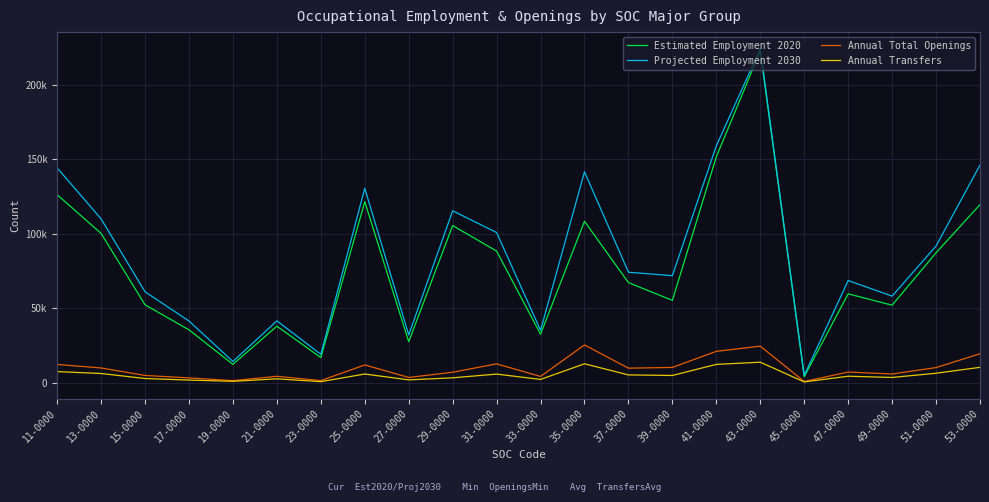

Reading left to right, list all the values displayed in this chart.

Estimated Employment 2020: 11-0000=126319	13-0000=100311	15-0000=52316	17-0000=35505	19-0000=12301	21-0000=37964	23-0000=16858	25-0000=121665	27-0000=27512	29-0000=105600	31-0000=88415	33-0000=32562	35-0000=108444	37-0000=67234	39-0000=55303	41-0000=151824	43-0000=222882	45-0000=4030	47-0000=59693	49-0000=52069	51-0000=87283	53-0000=119666
Projected Employment 2030: 11-0000=144353	13-0000=110061	15-0000=61084	17-0000=41423	19-0000=14222	21-0000=41537	23-0000=19047	25-0000=130598	27-0000=32112	29-0000=115511	31-0000=100917	33-0000=35142	35-0000=141724	37-0000=74230	39-0000=71907	41-0000=159206	43-0000=224417	45-0000=4854	47-0000=68650	49-0000=58161	51-0000=91867	53-0000=146234
Annual Total Openings: 11-0000=12241	13-0000=9884	15-0000=4848	17-0000=3196	19-0000=1359	21-0000=4280	23-0000=1382	25-0000=11919	27-0000=3491	29-0000=7010	31-0000=12651	33-0000=4176	35-0000=25350	37-0000=9736	39-0000=10240	41-0000=21068	43-0000=24525	45-0000=773	47-0000=7144	49-0000=5836	51-0000=10140	53-0000=19442
Annual Transfers: 11-0000=7434	13-0000=6157	15-0000=2793	17-0000=1741	19-0000=898	21-0000=2583	23-0000=679	25-0000=5813	27-0000=1871	29-0000=3267	31-0000=5762	33-0000=2176	35-0000=12684	37-0000=5212	39-0000=4838	41-0000=12292	43-0000=13749	45-0000=504	47-0000=4326	49-0000=3506	51-0000=6330	53-0000=10309